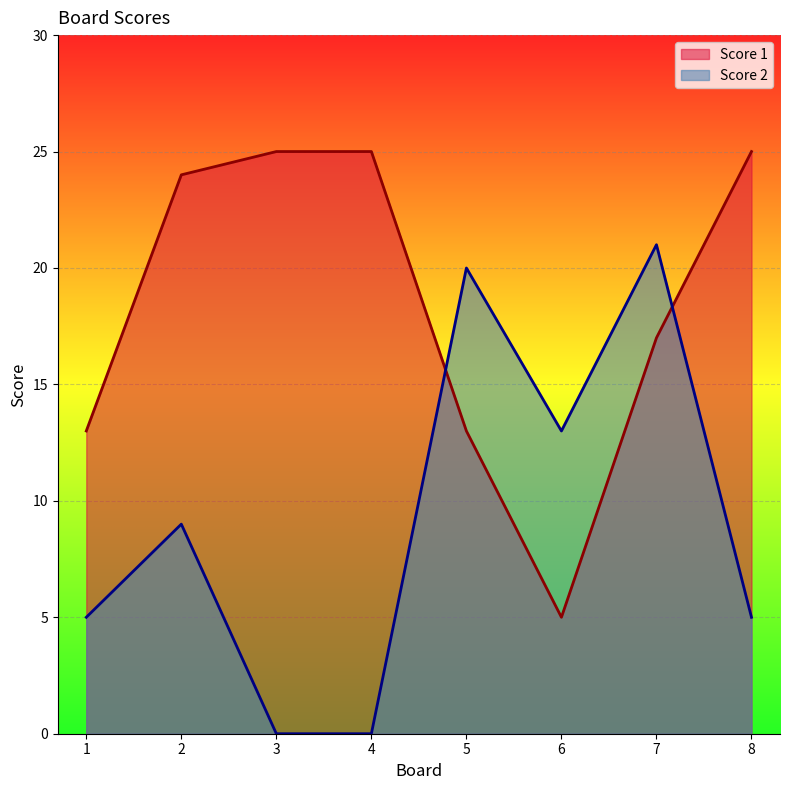

Reading right to left, transcribe all the data shown in this chart.

Score 1: 8=25	7=17	6=5	5=13	4=25	3=25	2=24	1=13
Score 2: 8=5	7=21	6=13	5=20	4=0	3=0	2=9	1=5